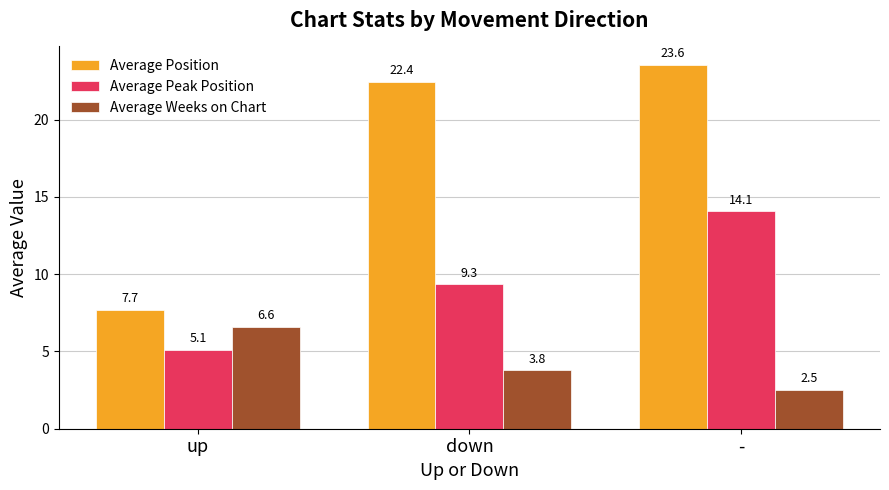

What is the difference between the maximum and minimum values in the Average Peak Position series?

9.0